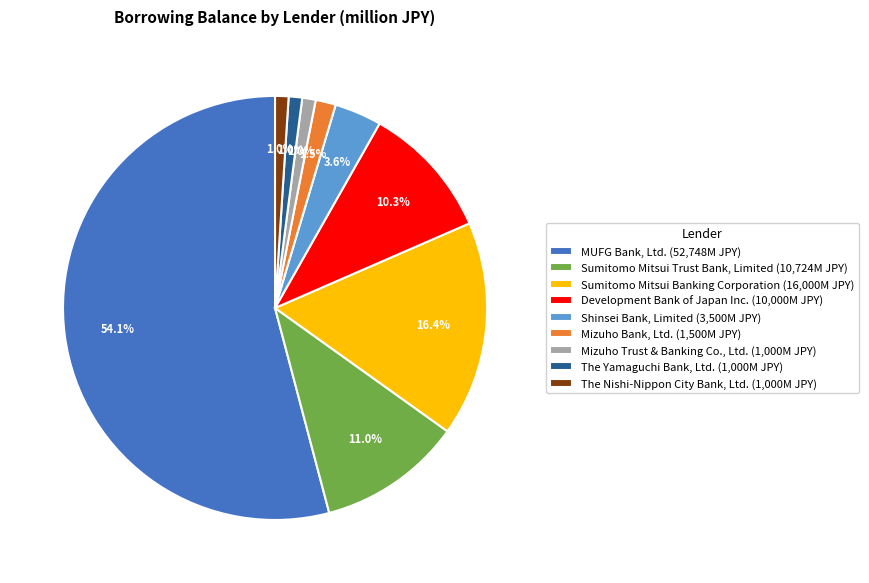

Do Mizuho Bank, Ltd. (1,500M JPY) and Mizuho Trust & Banking Co., Ltd. (1,000M JPY) together represent more than half of the pie?

No